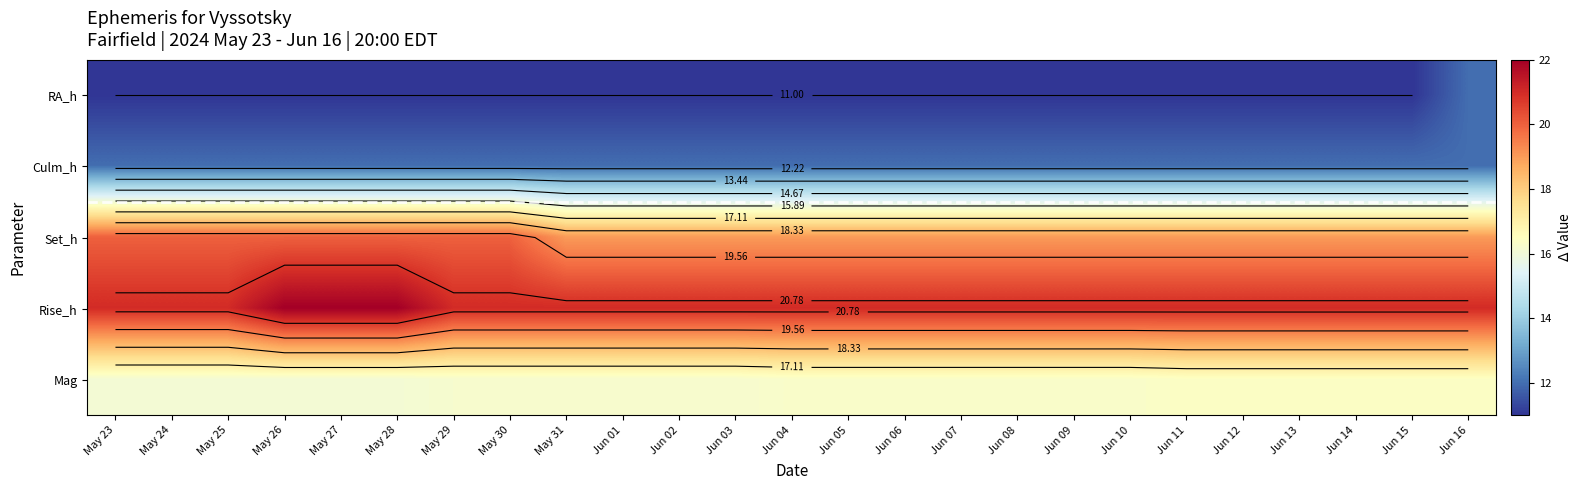

The value of Rise_h at May 24 is 7.6. True or false?

False